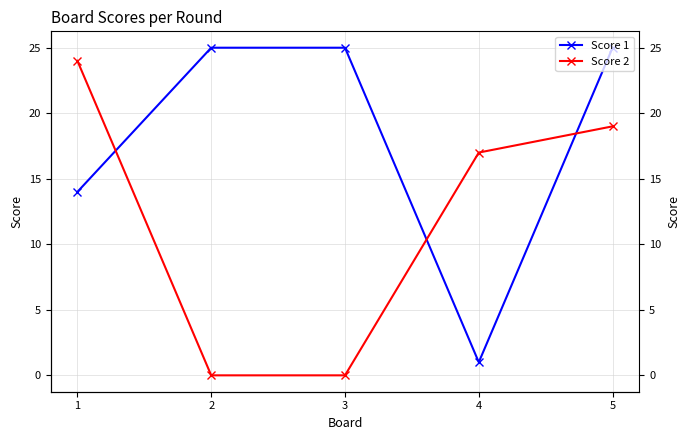

Rank the series at 5 from highest to lowest value.

Score 1, Score 2